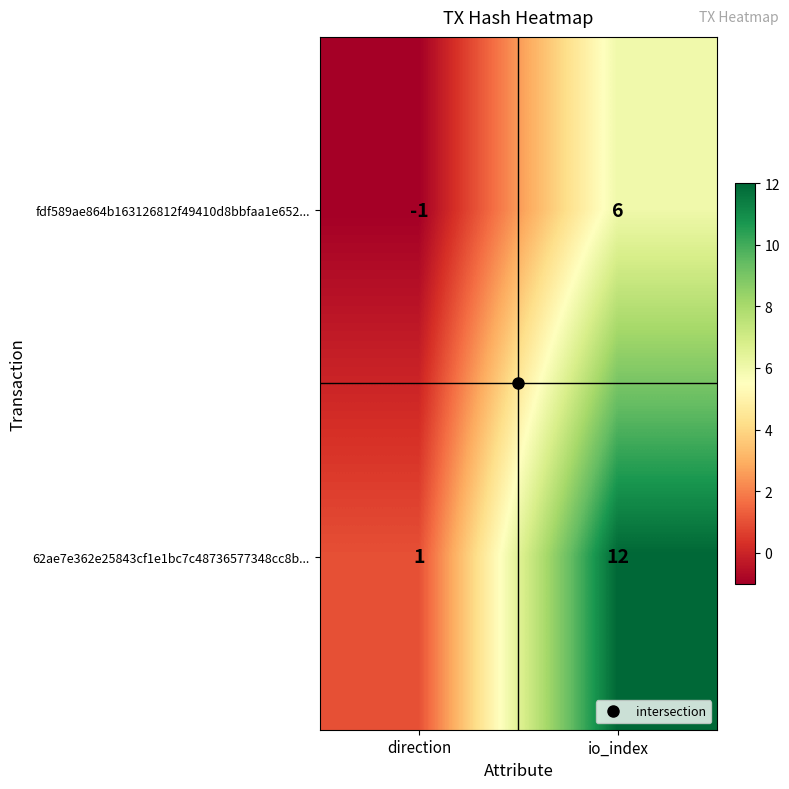

Which series has the largest range (max minus min)?

62ae7e362e25843cf1e1bc7c48736577348cc8b...